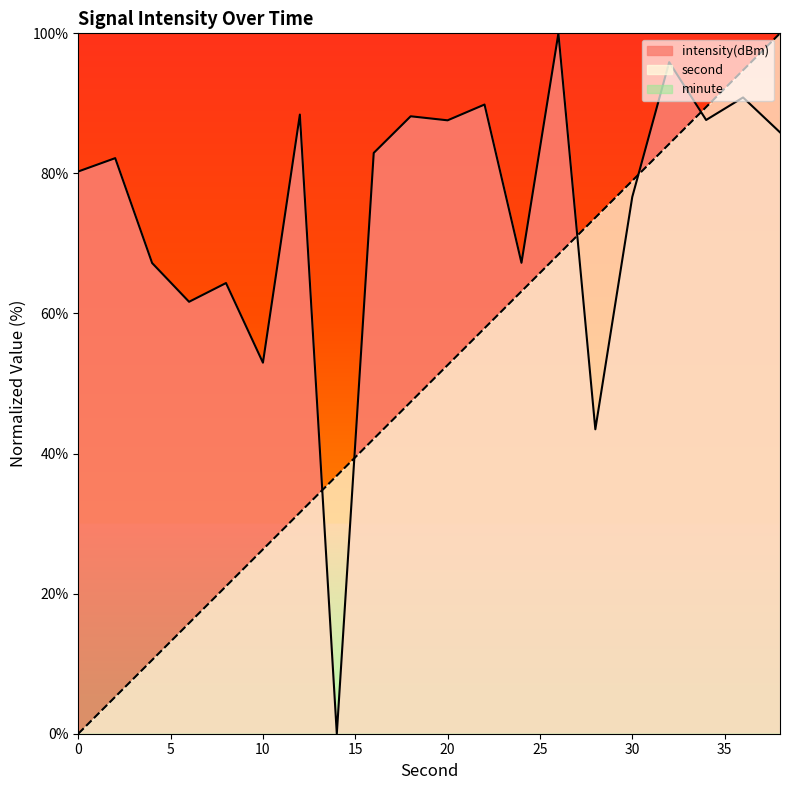

True or false: second has more than 2 interior local peaks.

False